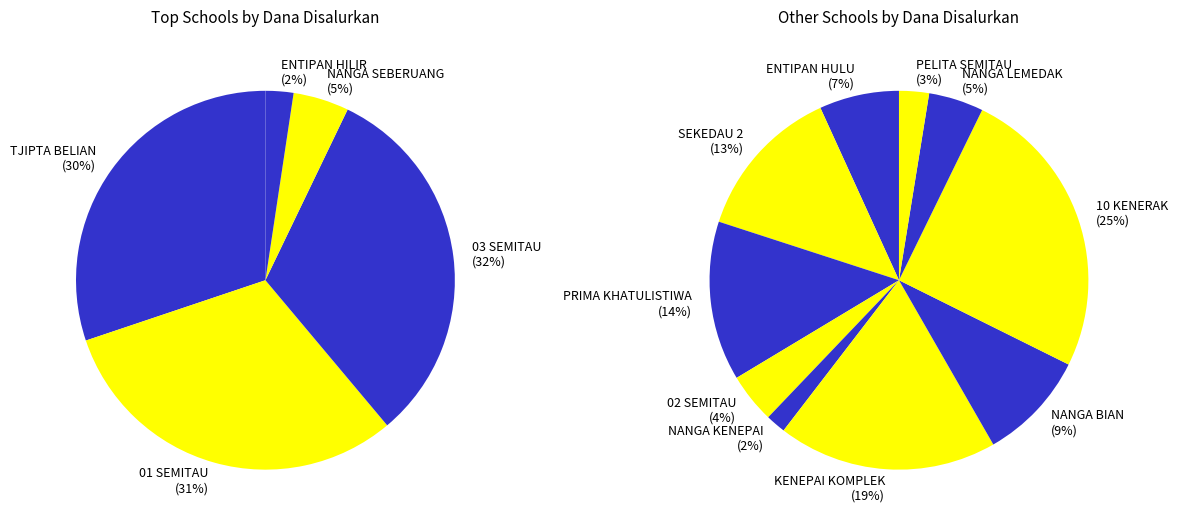

Does SD TUNAS PRIMA KHATULISTIWA account for over 50% of the chart?

No